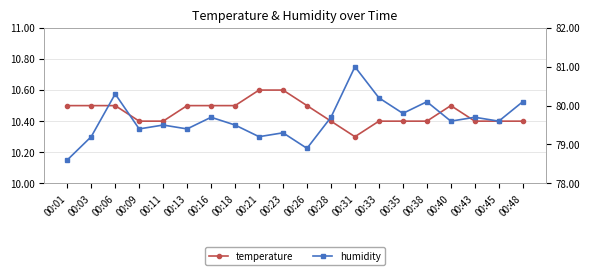

How many series are shown in this chart?

2